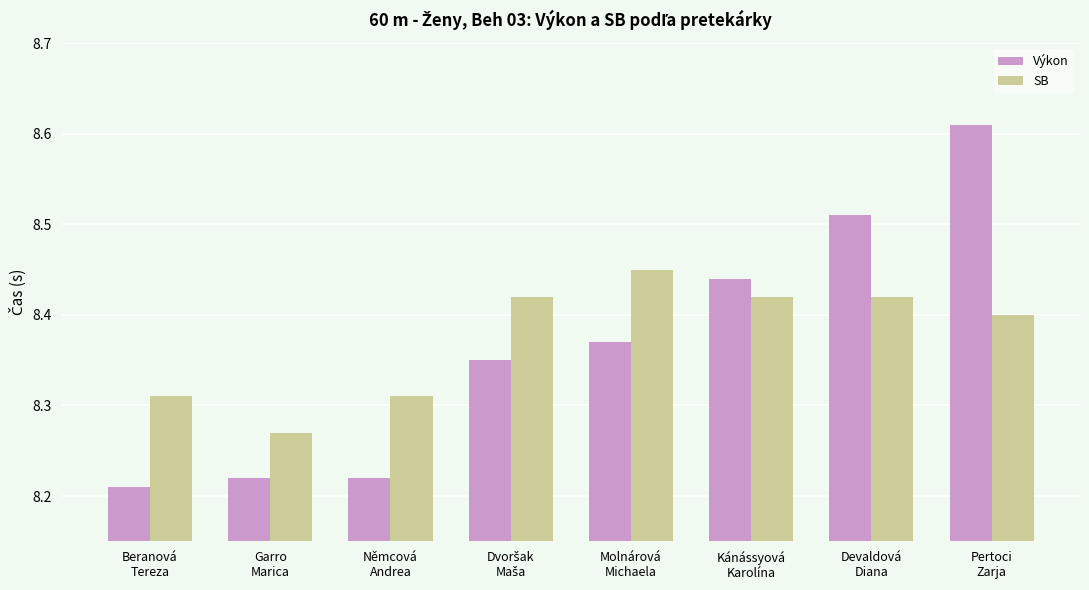

Which series has the largest range (max minus min)?

Výkon